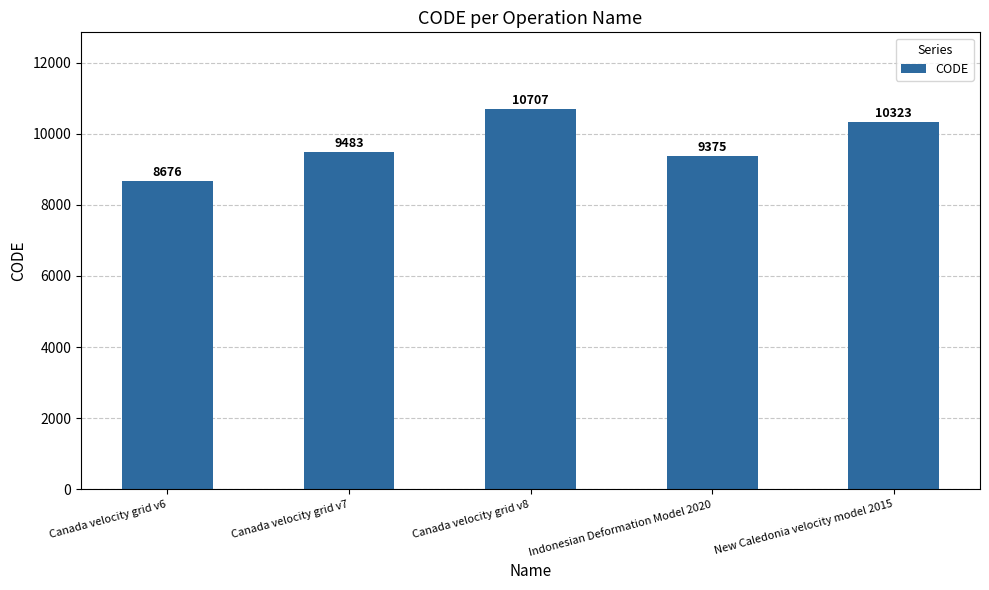

The chart shows a value of 9483 at Canada velocity grid v7. True or false?

True